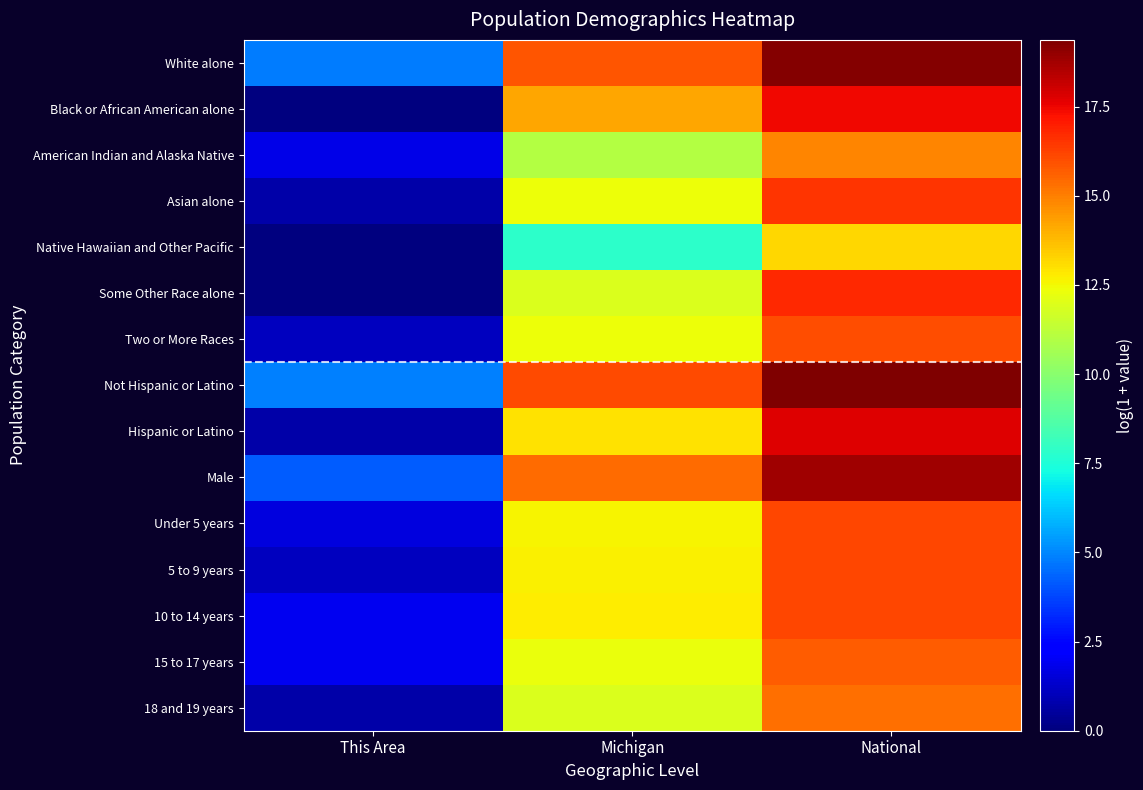

How many data points does each series have?

3